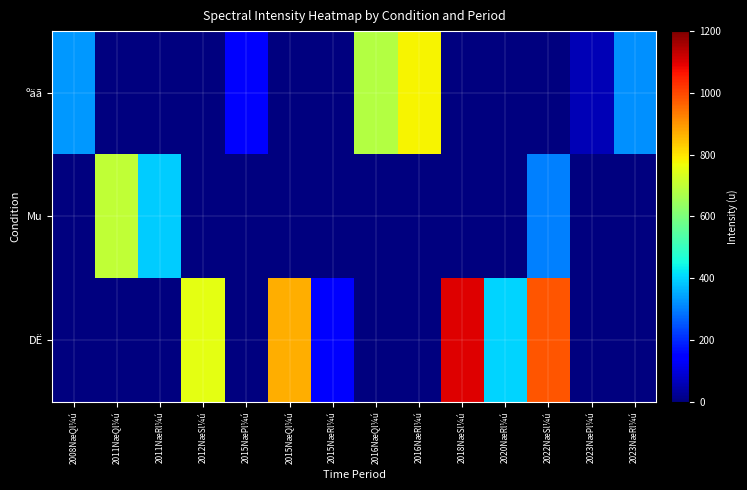

Reading left to right, transcribe all the data shown in this chart.

ºäã: 2008NæQl¼ú=330	2011NæQl¼ú=0	2011NæRl¼ú=0	2012NæSl¼ú=0	2015NæPl¼ú=140	2015NæQl¼ú=0	2015NæRl¼ú=0	2016NæQl¼ú=680	2016NæRl¼ú=780	2018NæSl¼ú=0	2020NæRl¼ú=0	2022NæSl¼ú=0	2023NæPl¼ú=60	2023NæRl¼ú=320
Mu: 2008NæQl¼ú=0	2011NæQl¼ú=700	2011NæRl¼ú=390	2012NæSl¼ú=0	2015NæPl¼ú=0	2015NæQl¼ú=0	2015NæRl¼ú=0	2016NæQl¼ú=0	2016NæRl¼ú=0	2018NæSl¼ú=0	2020NæRl¼ú=0	2022NæSl¼ú=300	2023NæPl¼ú=0	2023NæRl¼ú=0
DË: 2008NæQl¼ú=0	2011NæQl¼ú=0	2011NæRl¼ú=0	2012NæSl¼ú=750	2015NæPl¼ú=0	2015NæQl¼ú=870	2015NæRl¼ú=140	2016NæQl¼ú=0	2016NæRl¼ú=0	2018NæSl¼ú=1100	2020NæRl¼ú=400	2022NæSl¼ú=980	2023NæPl¼ú=0	2023NæRl¼ú=0